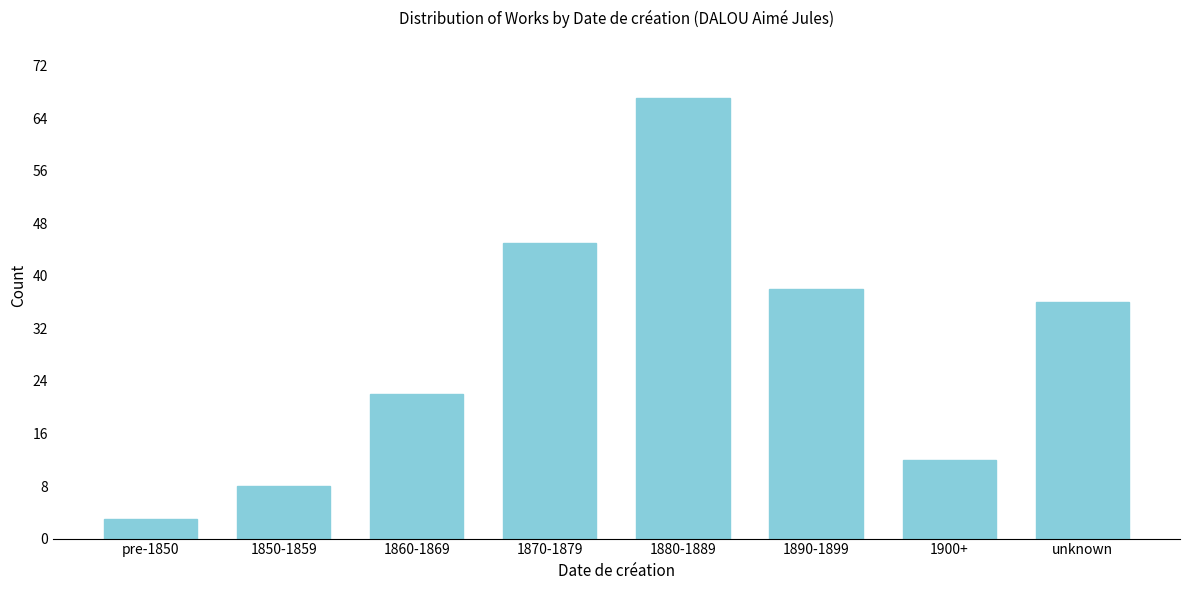

Reading left to right, transcribe all the data shown in this chart.

pre-1850=3	1850-1859=8	1860-1869=22	1870-1879=45	1880-1889=67	1890-1899=38	1900+=12	unknown=36